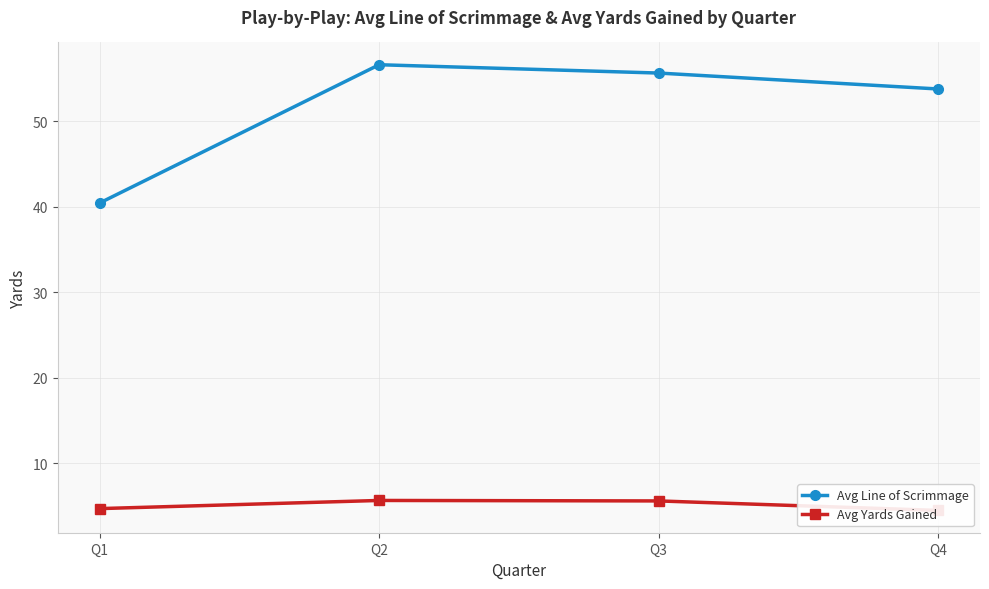

Is it true that Avg Yards Gained equals 5.7 at Q2?

True